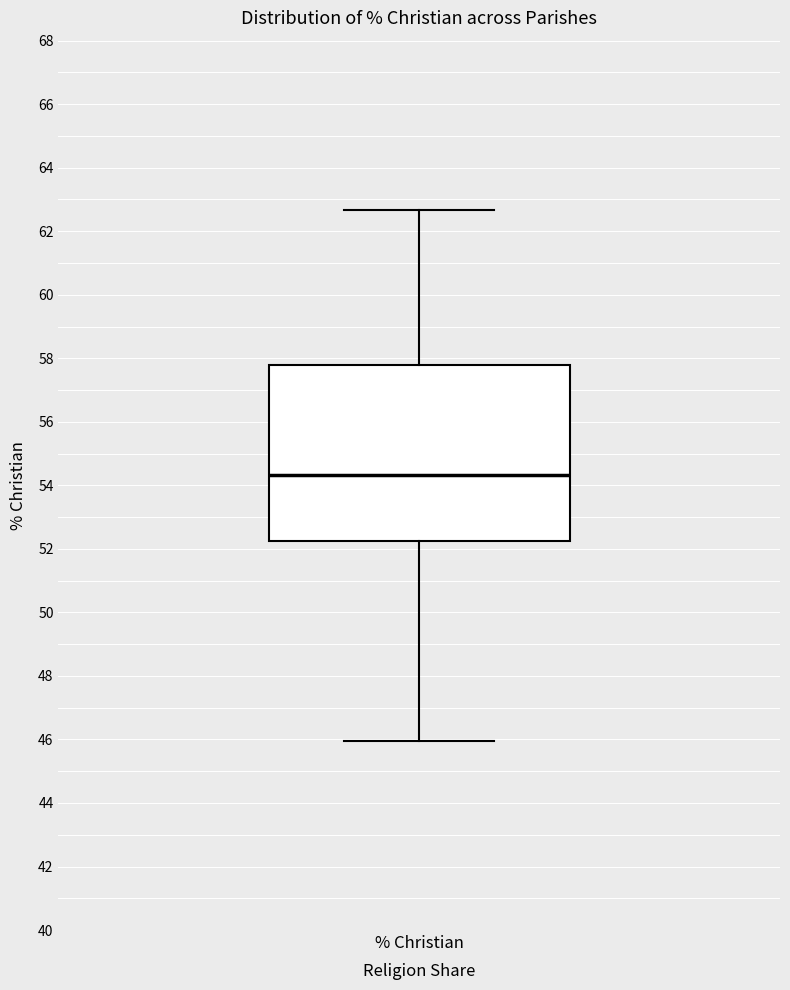

Transcribe this box plot: give where the median line is, the range the box spans, and where the two whiskers end, as read against the y-axis. The values are not printed on the chart, so give them approximately, as read against the axis.

median 54.4, box 52.2 to 57.8, whiskers 46.0 to 62.6